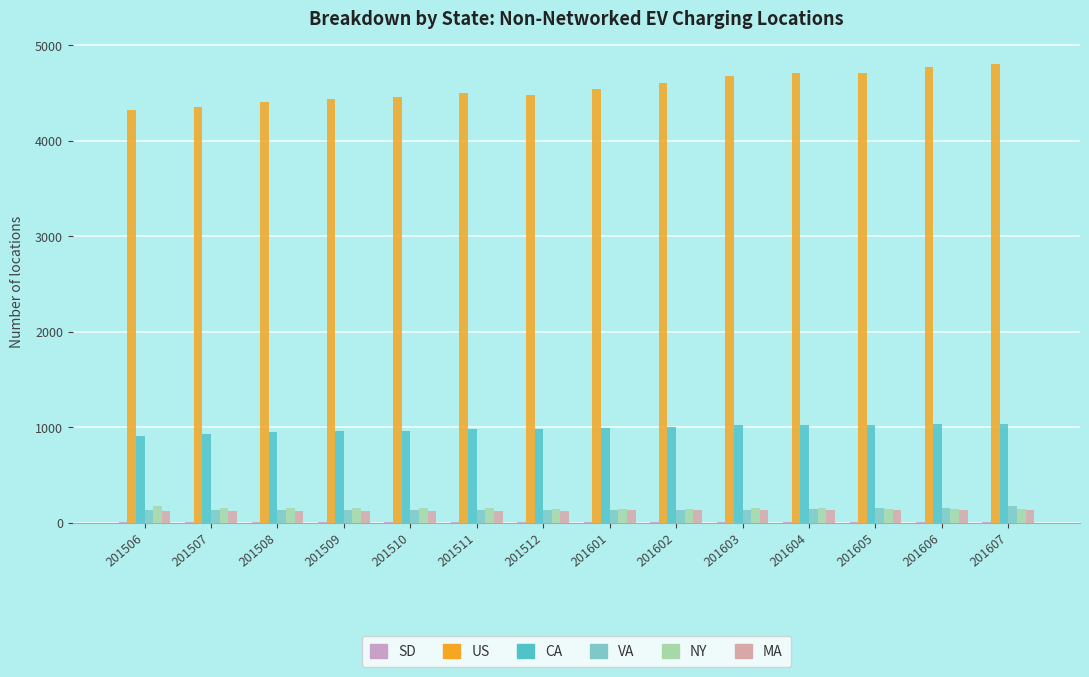

At which category is the sum across all series the highest?

201607